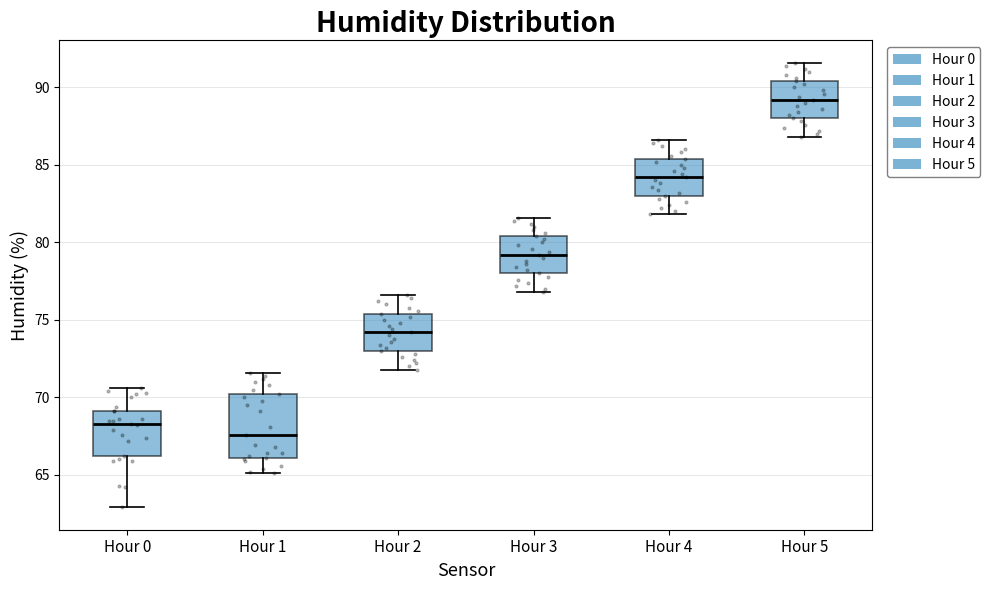

Reading left to right, transcribe this box plot: for each box, give where its median line is, the range the box spans, and where its two whiskers end, as read against the y-axis. The values are not printed on the chart, so give them approximately, as read against the axis.

Hour 0: median 68.5, box 66.0 to 69.0, whiskers 63.0 to 70.5
Hour 1: median 67.5, box 66.0 to 70.0, whiskers 65.0 to 71.5
Hour 2: median 74.0, box 73.0 to 75.5, whiskers 72.0 to 76.5
Hour 3: median 79.0, box 78.0 to 80.5, whiskers 77.0 to 81.5
Hour 4: median 84.0, box 83.0 to 85.5, whiskers 82.0 to 86.5
Hour 5: median 89.0, box 88.0 to 90.5, whiskers 87.0 to 91.5